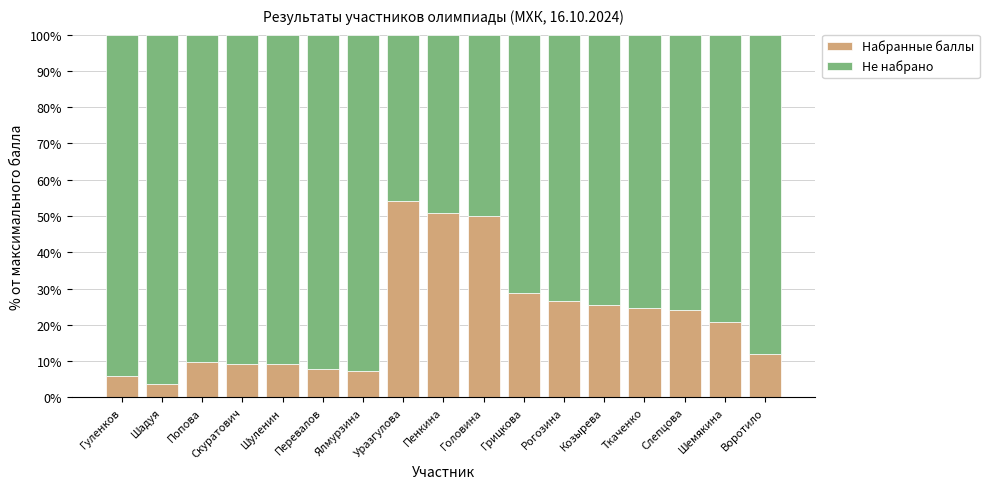

What is the total value across all series at Перевалов?

100.0